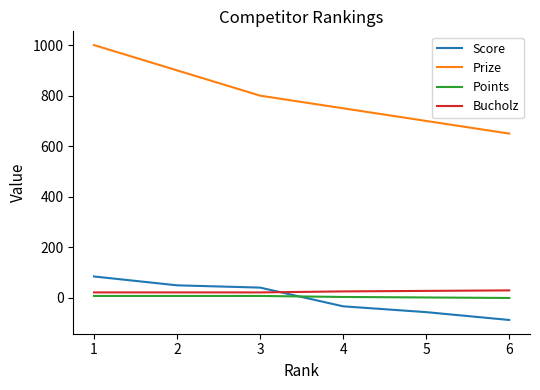

How many times do Points and Score cross each other?

1